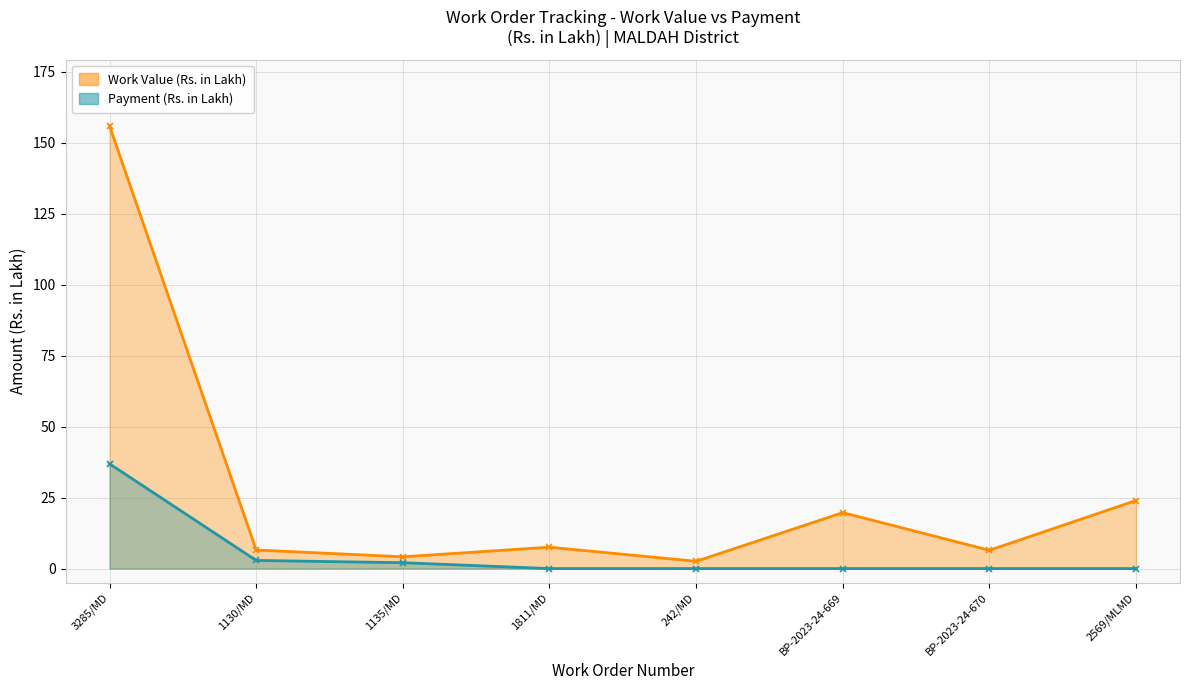

Rank the series by their average value, from lowest to highest.

Payment (Rs. in Lakh), Work Value (Rs. in Lakh)